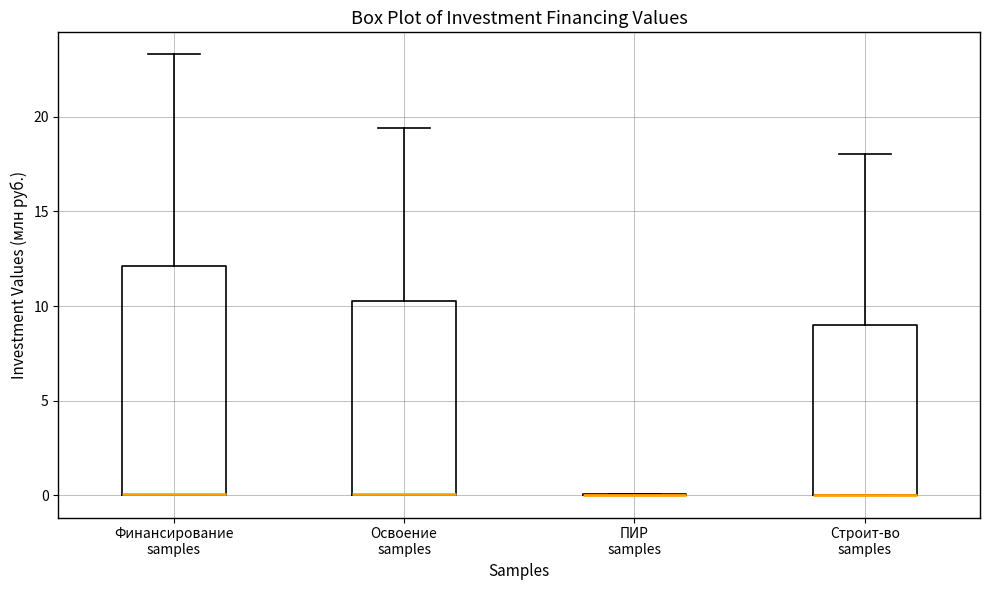

Reading left to right, read every box against the y-axis: the position of its median line, the range the box covers, and the ends of its whiskers. The values are not printed on the chart, so give them approximately, as read against the axis.

Финансирование samples: median 0.0 (drawn on the box's lower edge), box 0.0 to 12.0, whiskers 0.0 to 23.5
Освоение samples: median 0.0 (drawn on the box's lower edge), box 0.0 to 10.5, whiskers 0.0 to 19.5
ПИР samples: box collapsed to a line at 0.0, whiskers 0.0 to 0.0
Строит-во samples: median 0.0 (drawn on the box's lower edge), box 0.0 to 9.0, whiskers 0.0 to 18.0